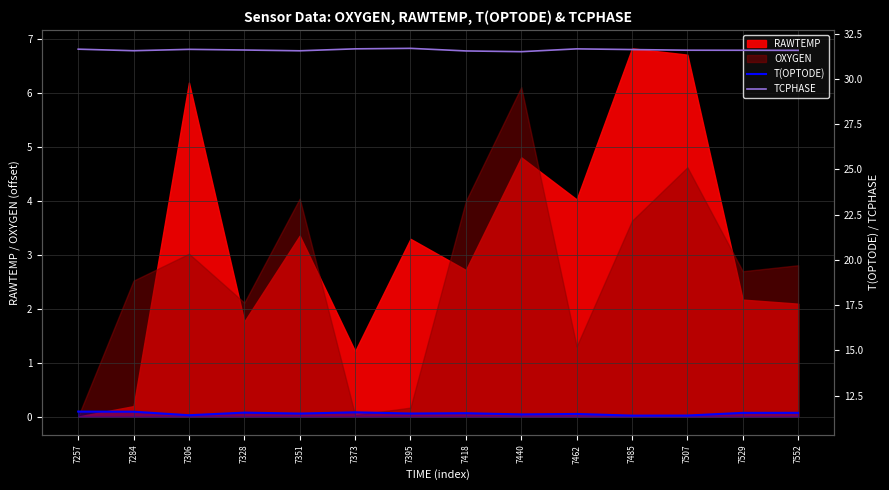

At how many categories does at least one series exceed 28?

14